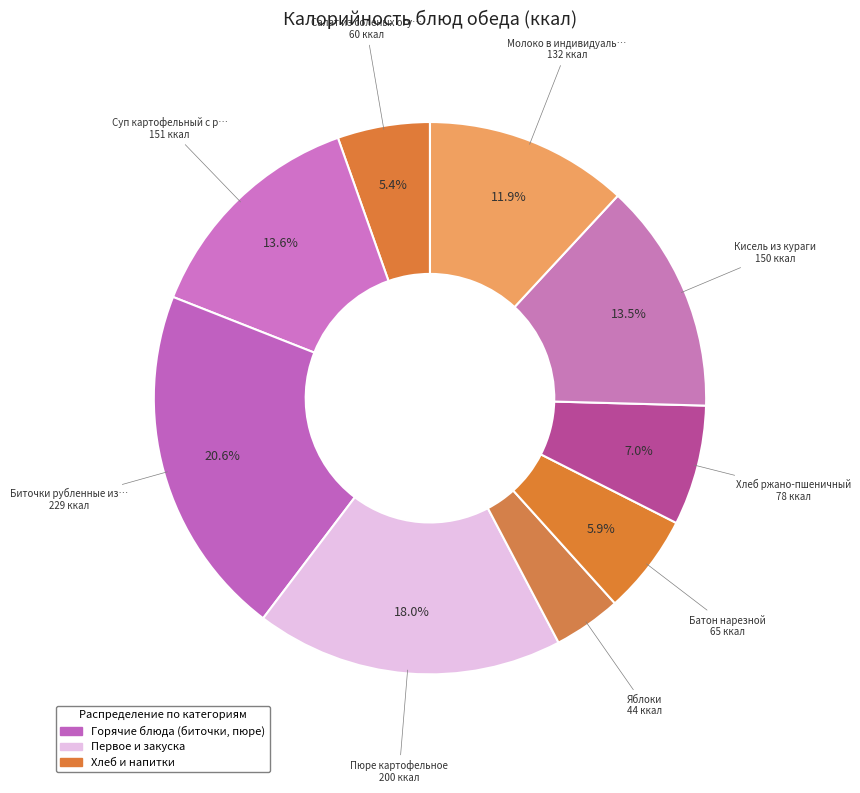

How many slices are in this pie chart?

9